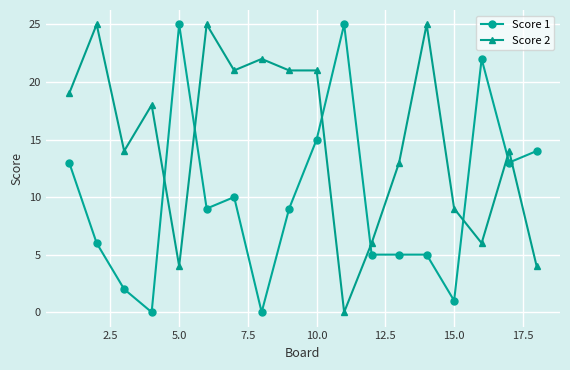

At how many categories does at least one series exceed 17?

12